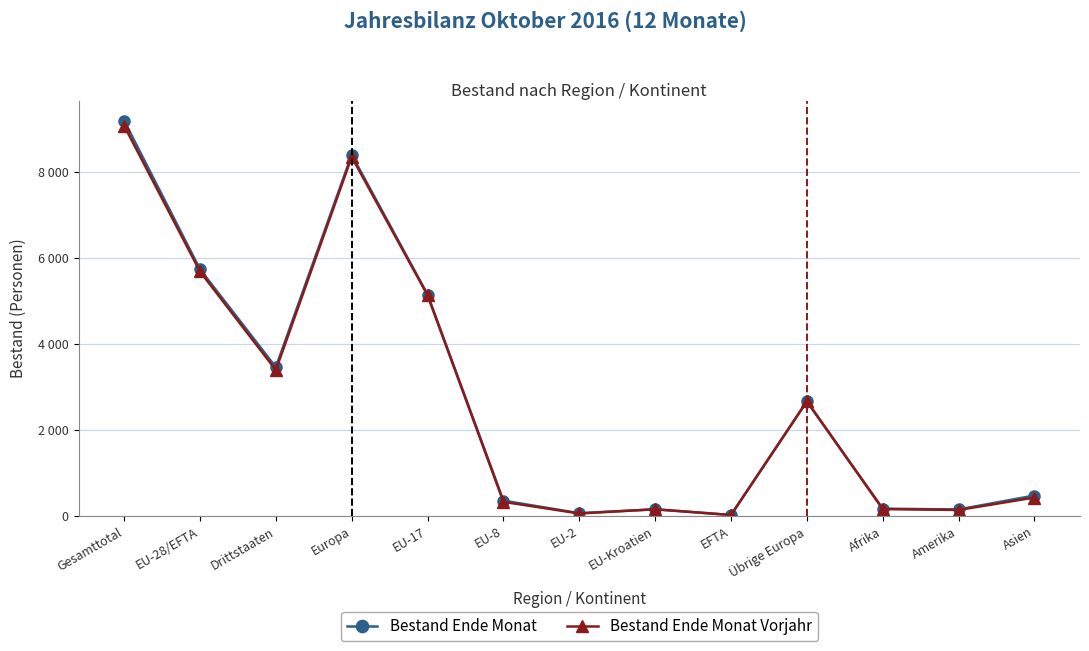

What are all the series names shown in the legend?

Bestand Ende Monat, Bestand Ende Monat Vorjahr